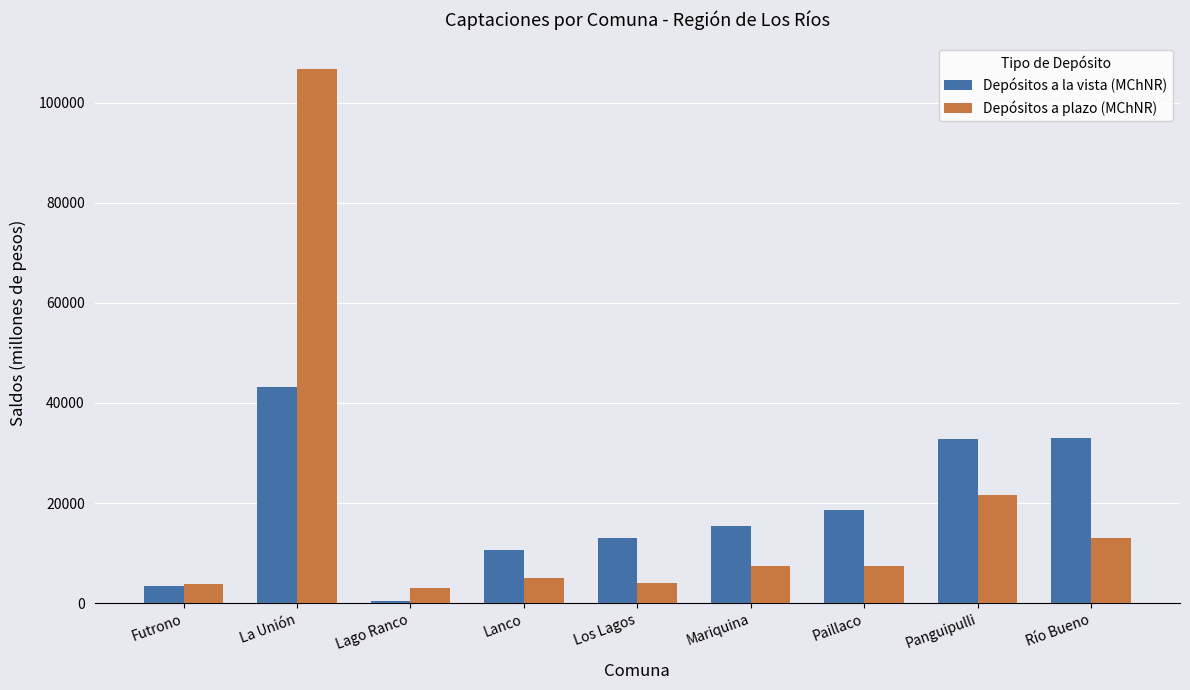

What is the lowest value of the Depósitos a la vista (MChNR) series?

409.9